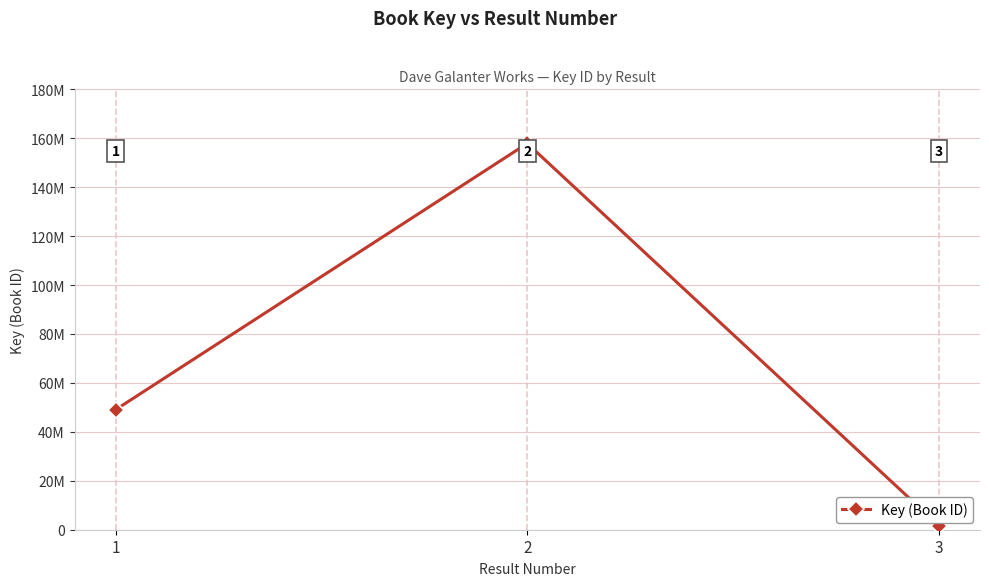

Reading right to left, what are all the values shown in this chart?

3=1684819	2=157903679	1=49074745